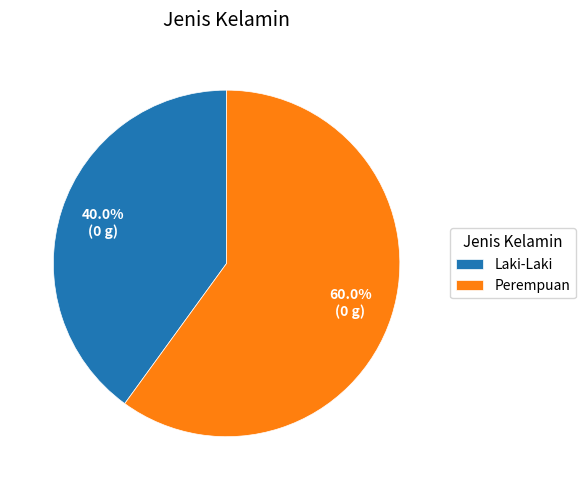

To the nearest percent, what is the difference between the largest and smallest slice percentages?

20%